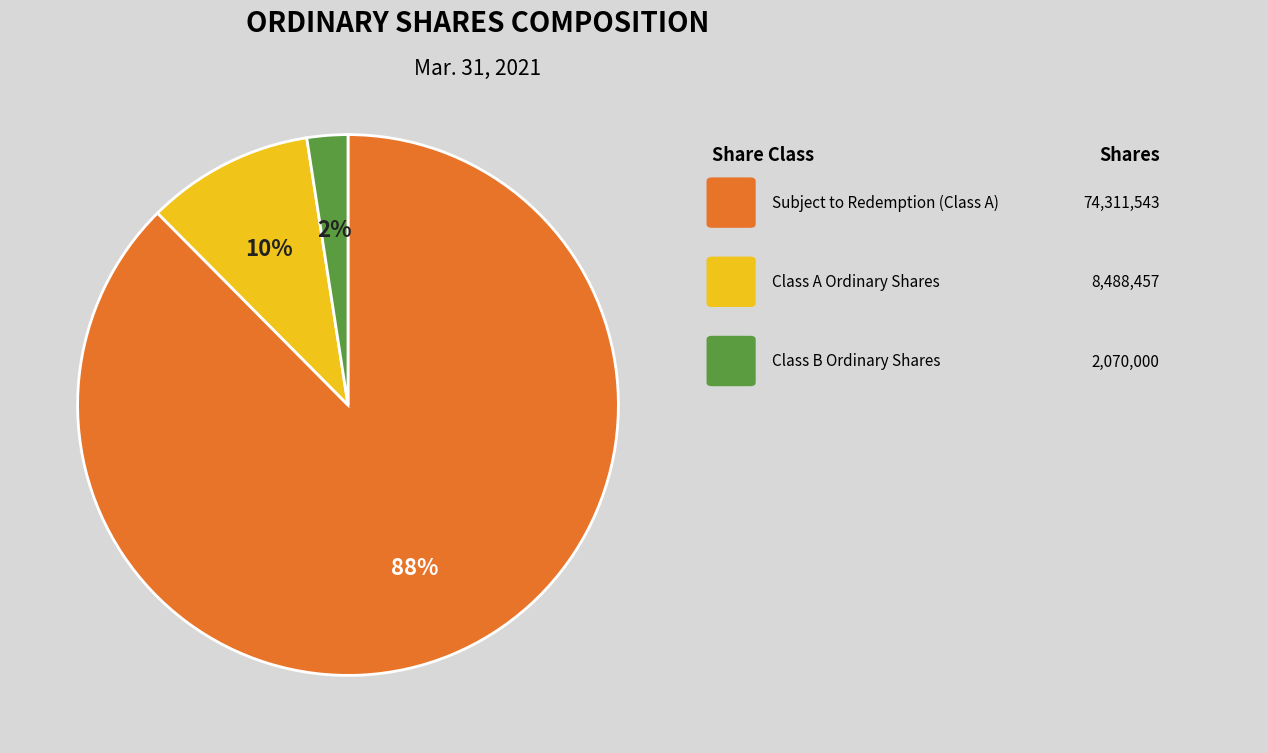

Is there a majority slice in this chart?

Yes